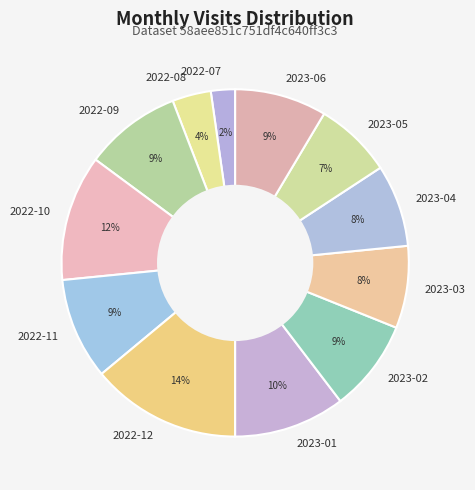

Count the number of slices in the pie.

12